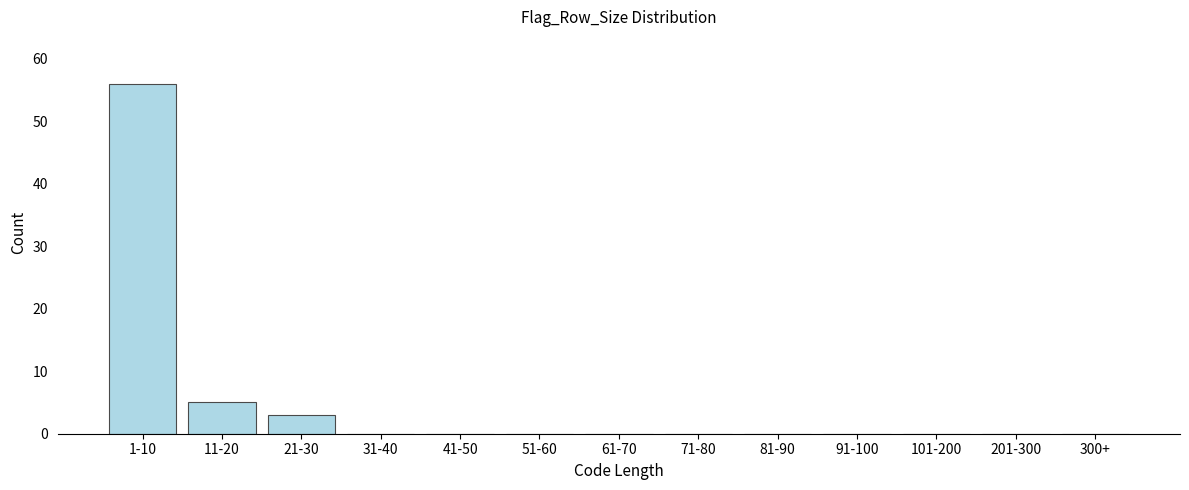

Reading left to right, extract all data points from this chart.

1-10=56	11-20=5	21-30=3	31-40=0	41-50=0	51-60=0	61-70=0	71-80=0	81-90=0	91-100=0	101-200=0	201-300=0	300+=0